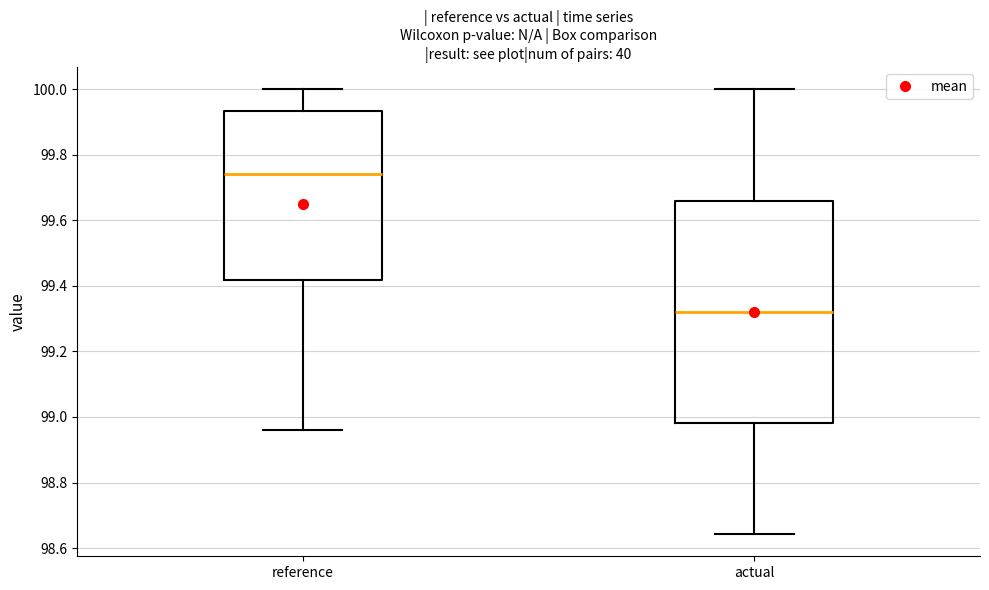

Comparing the boxes themselves (not the whiskers), which one is the tallest?

actual